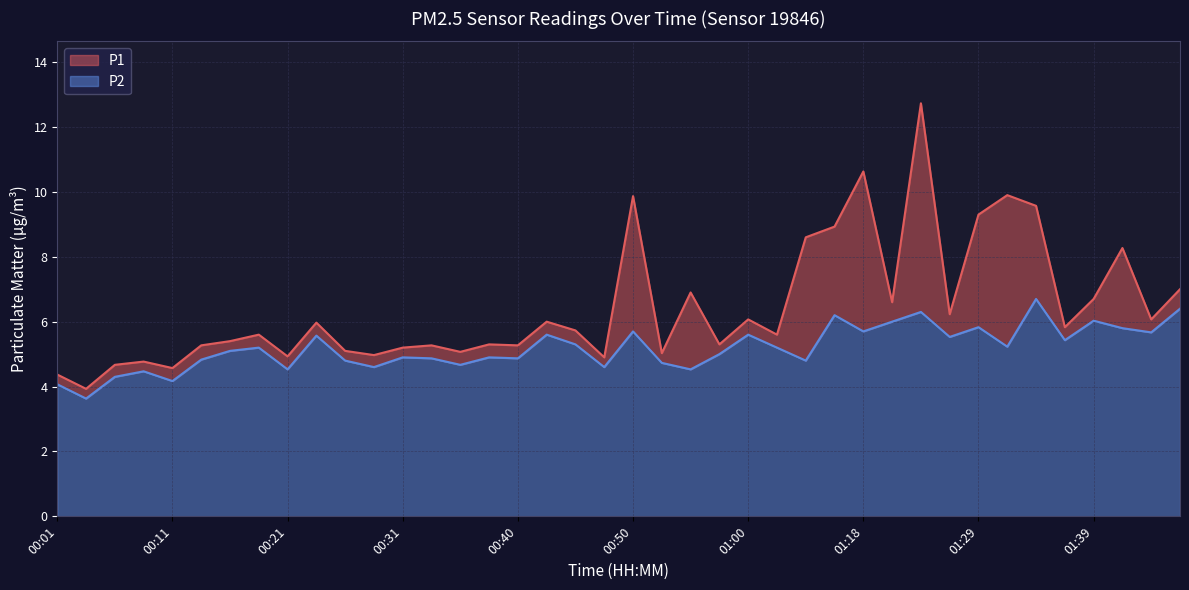

Rank the categories by P2 value from highest to lowest.

01:34, 01:46, 01:23, 01:13, 01:39, 01:21, 01:29, 01:41, 00:50, 01:18, 01:44, 00:43, 01:00, 00:23, 01:26, 01:36, 00:45, 01:31, 00:18, 01:03, 00:16, 00:58, 00:31, 00:38, 00:33, 00:40, 00:14, 00:26, 01:05, 00:53, 00:35, 00:28, 00:48, 00:21, 00:55, 00:09, 00:06, 00:11, 00:01, 00:04